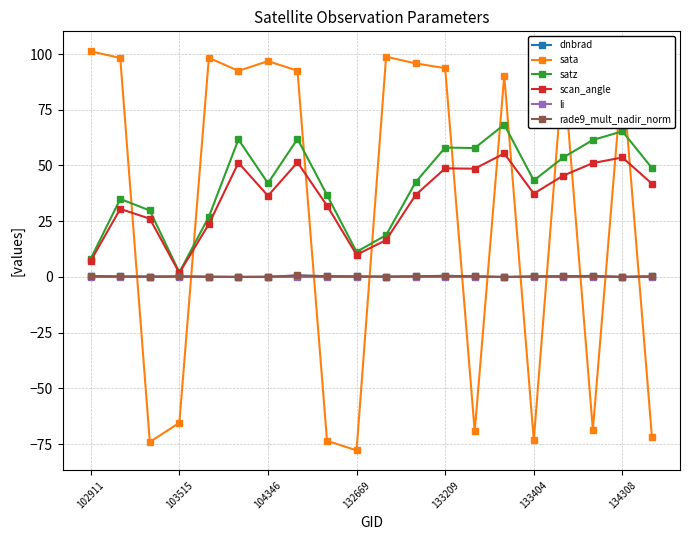

What is the maximum value shown in the chart?

101.2